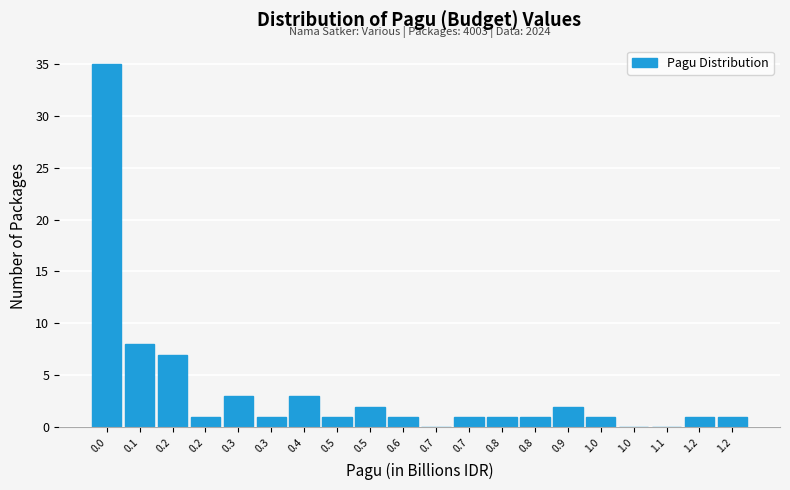

How many data points does each series have?

20